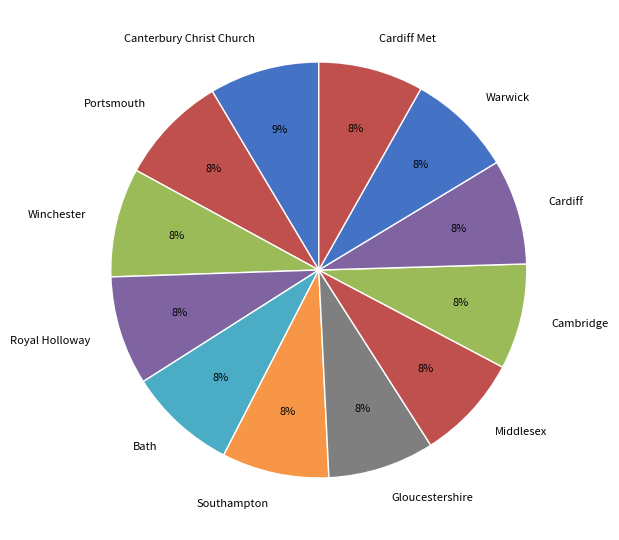

To the nearest percent, what percentage of the pie is Winchester?

8%